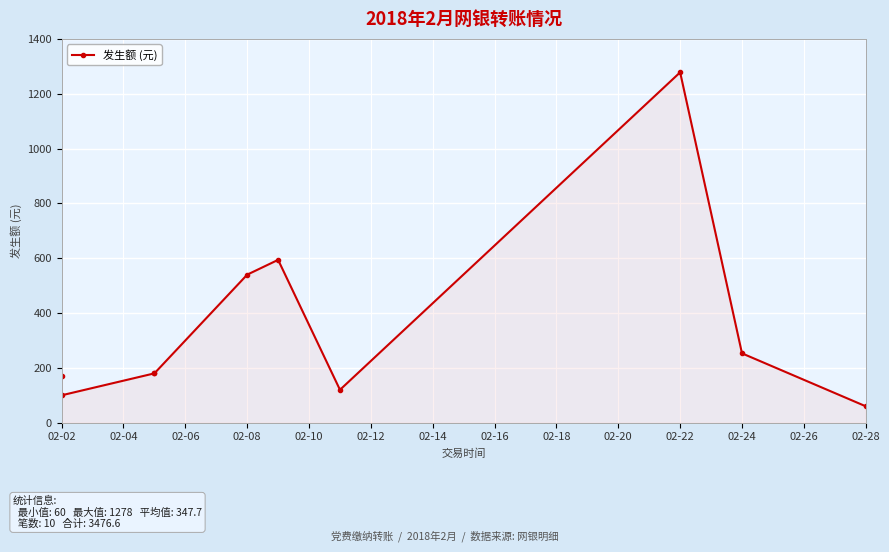

What is the change in value from 02-02 to 02-04?

-71.6